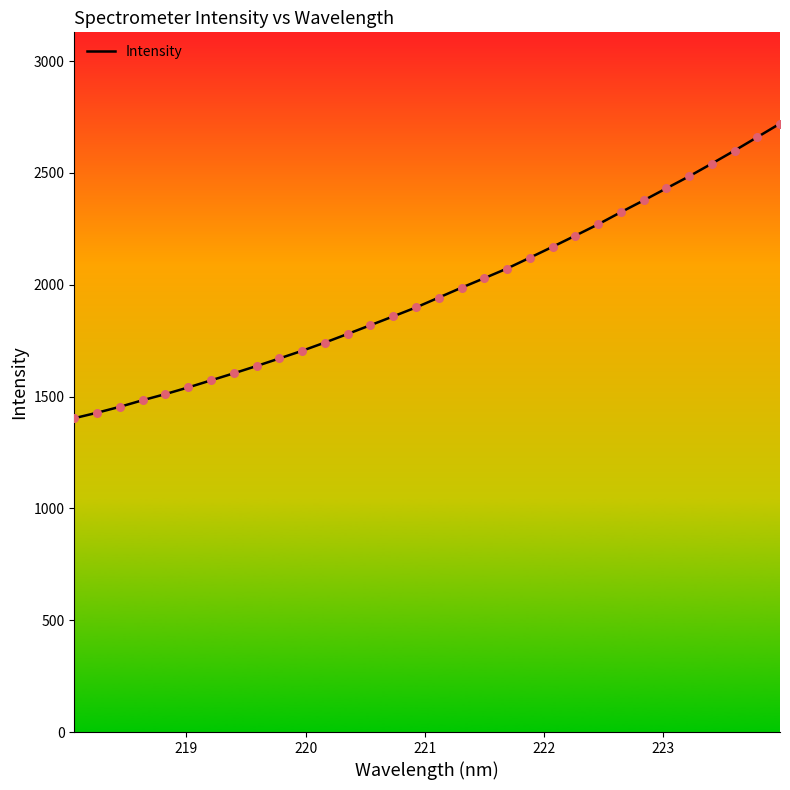

What is the greatest value displayed?

2720.2